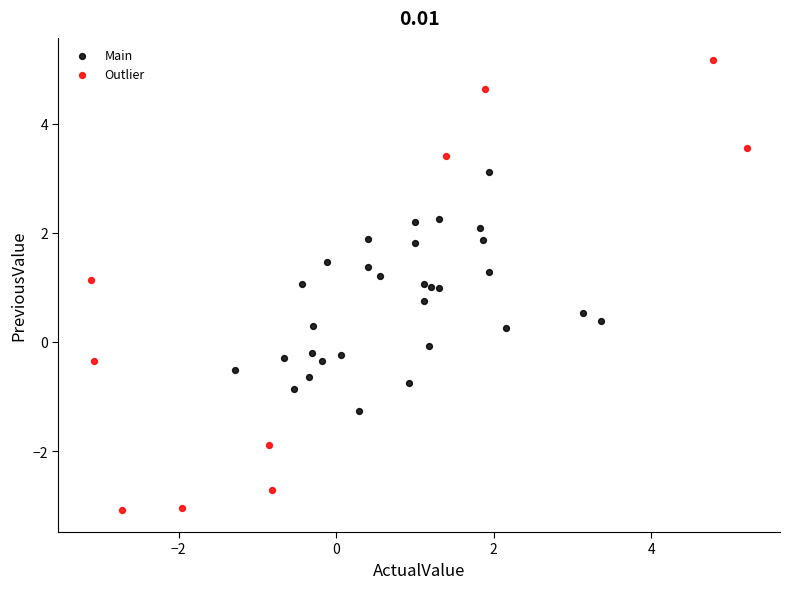

Which series contains the highest Y value?

Outlier